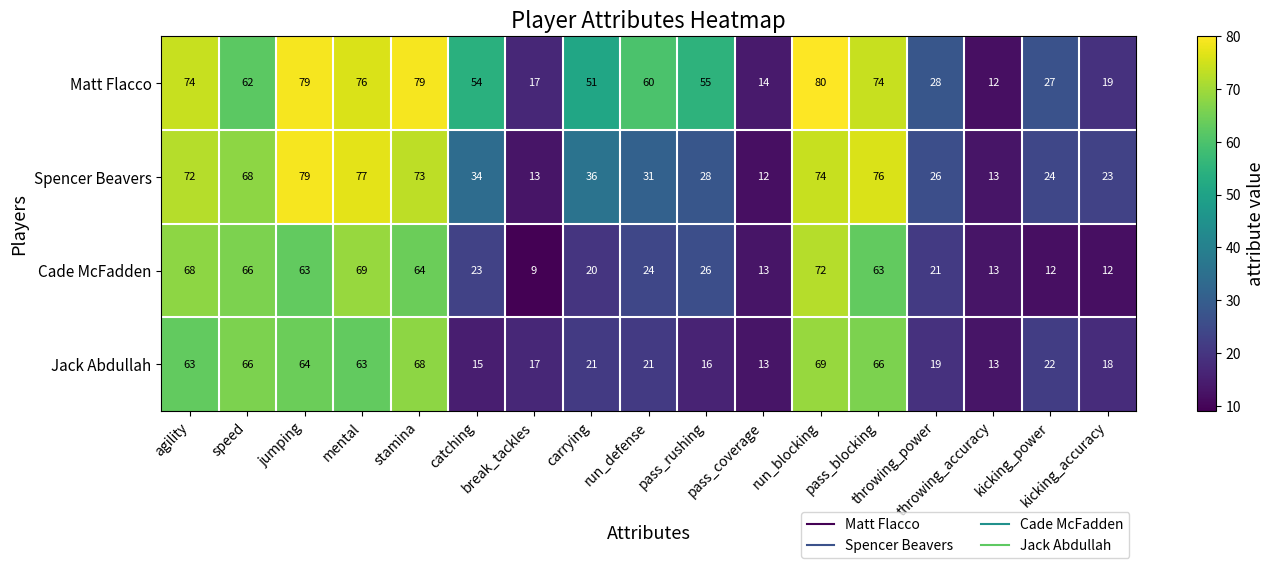

What is the smallest value displayed?

9